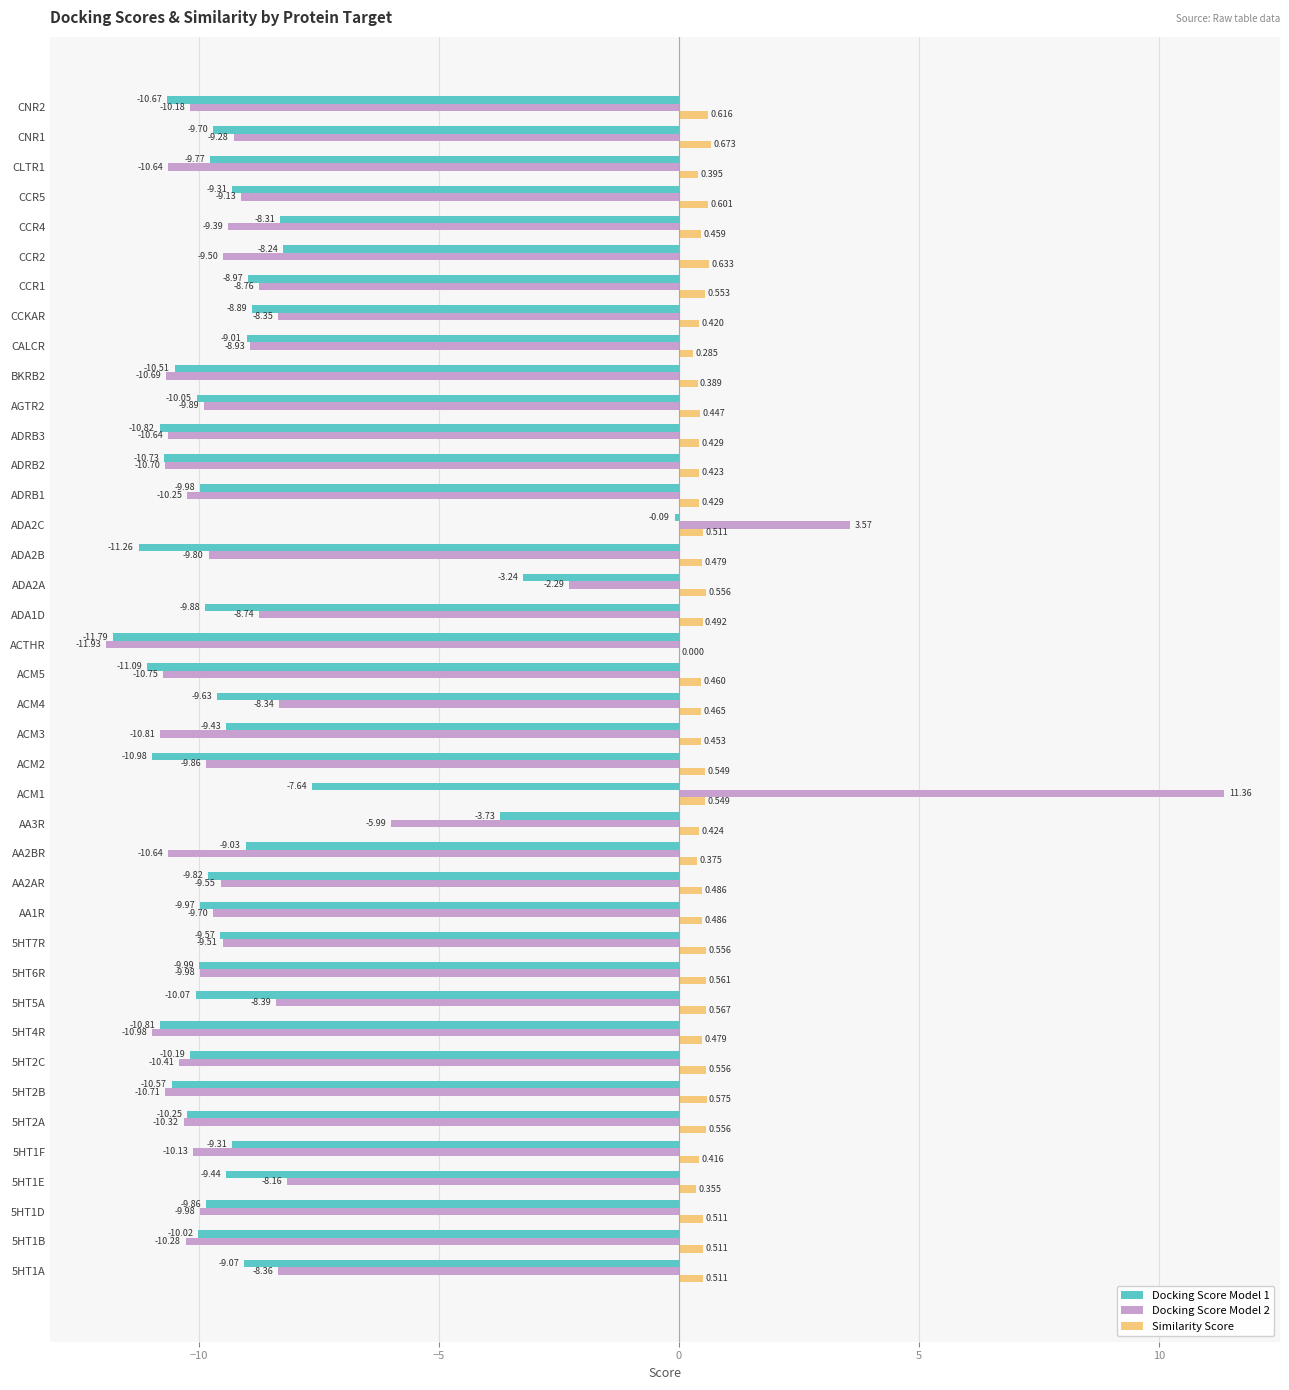

At which label is Similarity Score closest to 0?

ACTHR